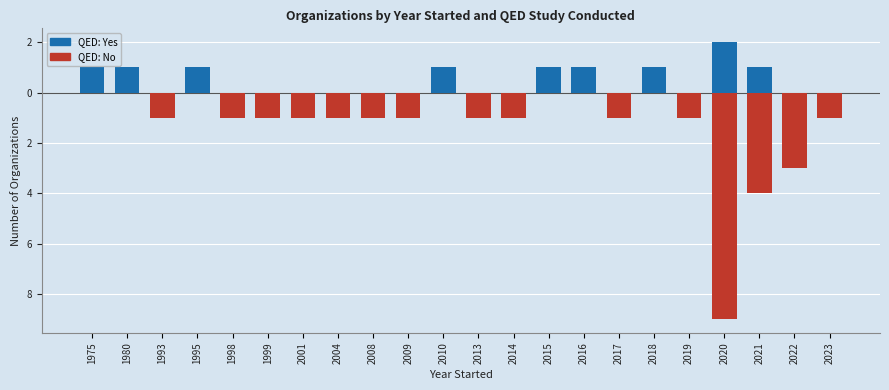

Which category has the highest value in the No series?

1975